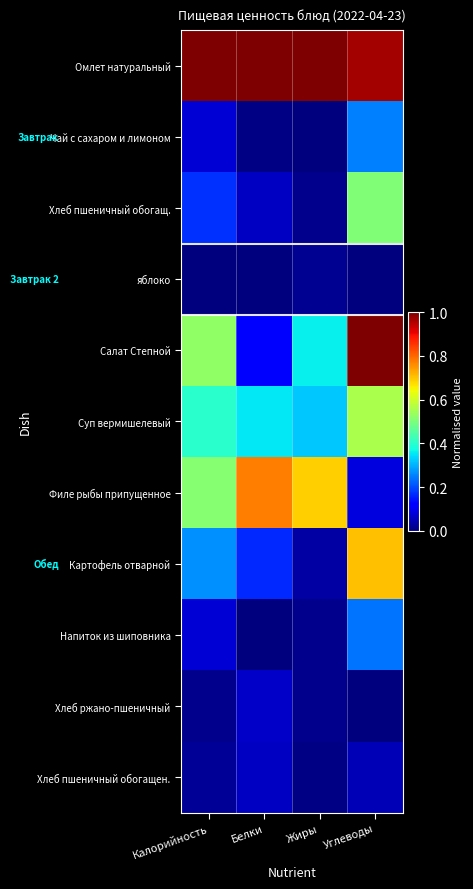

What is the total value across all series at Белки?

2.6